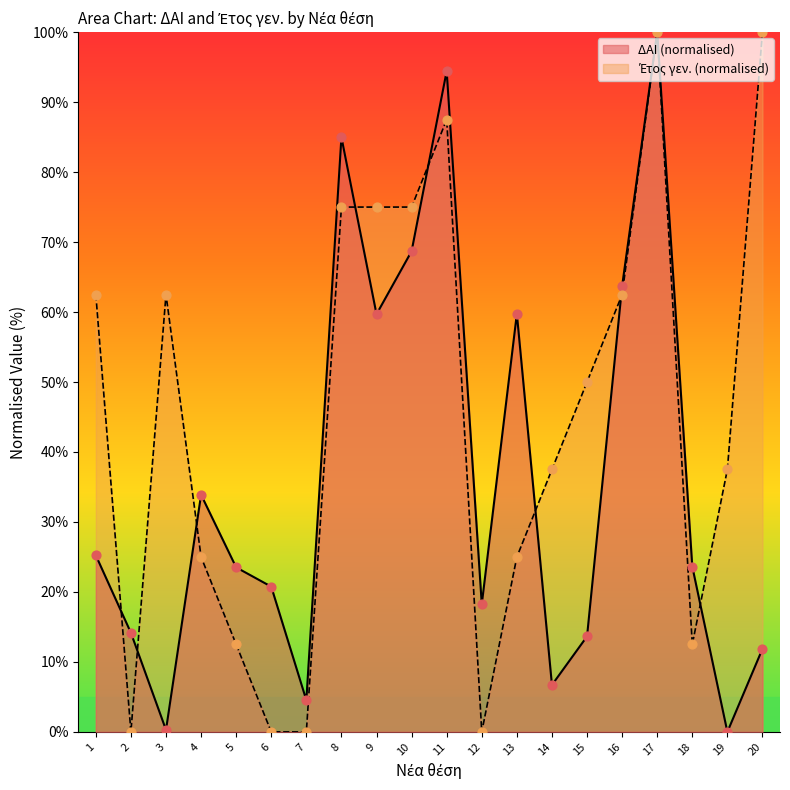

Is the value of ΔΑΙ at 6 greater than the value of Έτος γεν. at 20?

No